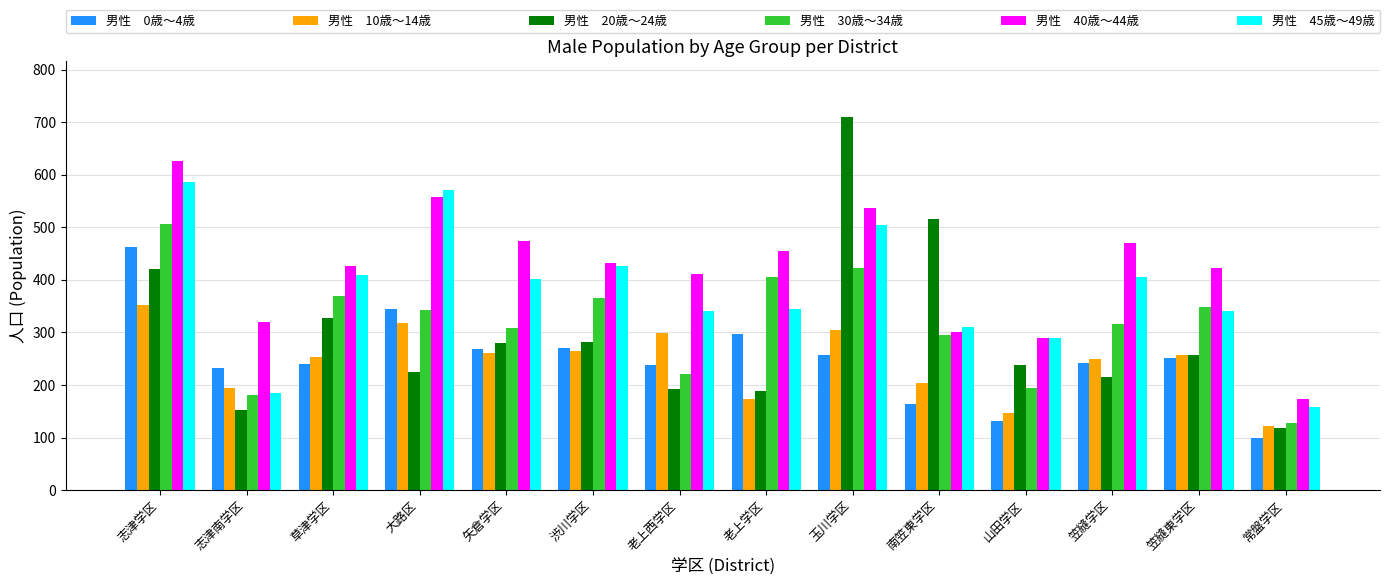

At which category is the sum across all series the highest?

志津学区